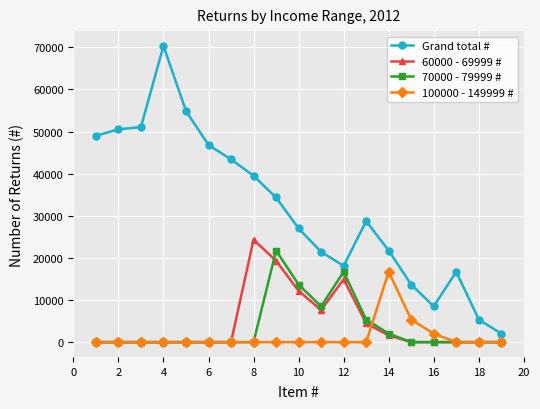

Which series has the largest total across all categories?

Grand total #